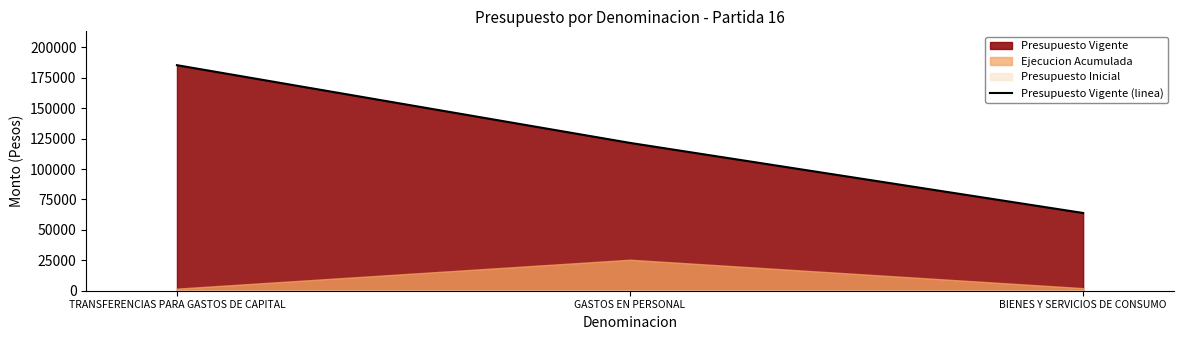

At which label is the value closest to 124632?

GASTOS EN PERSONAL